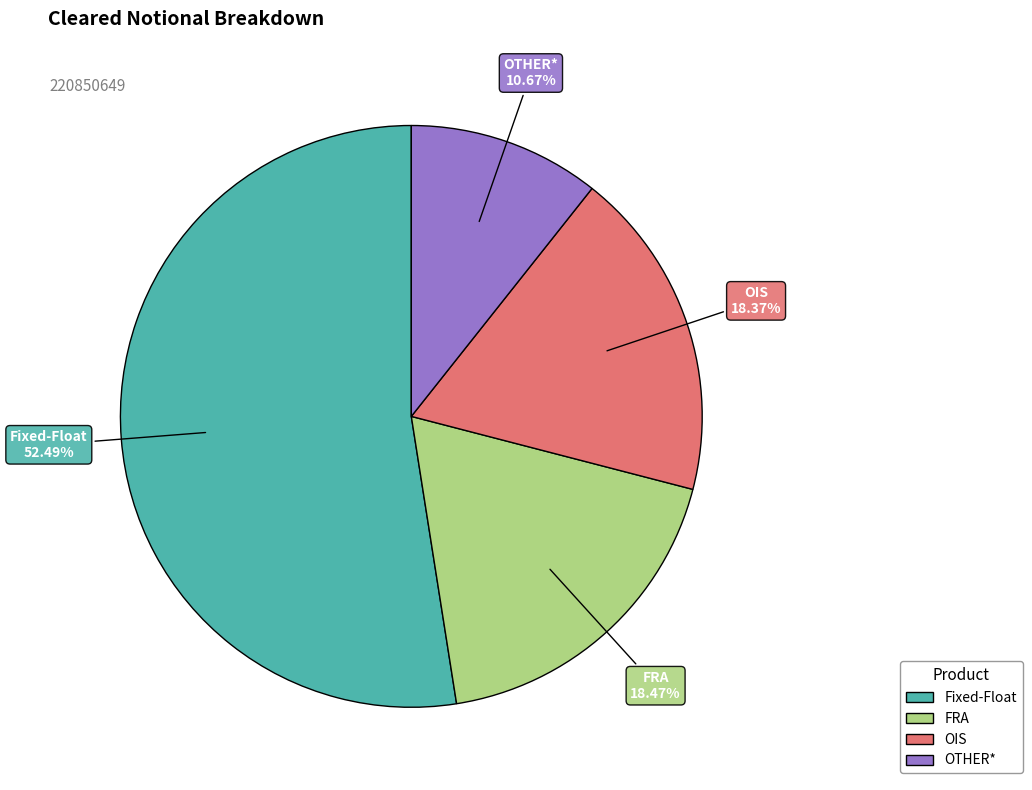

To the nearest percent, what percentage of the pie is OIS?

18%